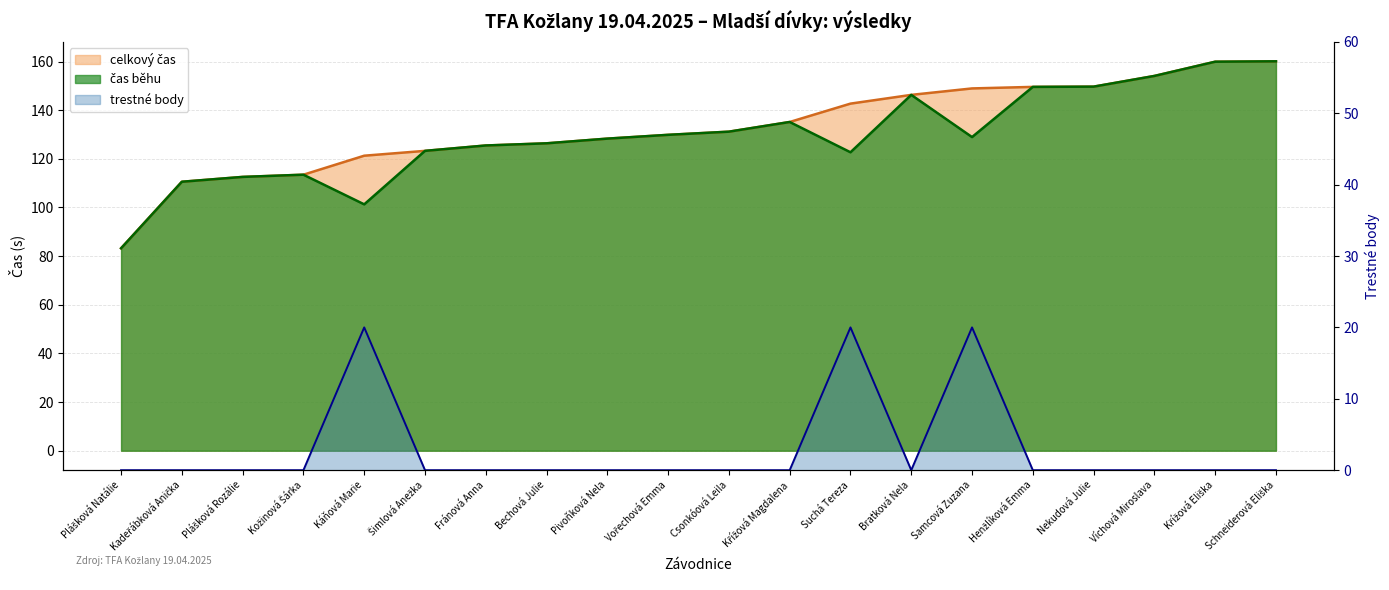

Reading left to right, what are all the values shown in this chart?

celkový čas: 83.2	110.6	112.6	113.5	121.3	123.3	125.5	126.4	128.3	129.9	131.2	135.2	142.7	146.3	148.9	149.6	149.7	154.1	159.9	160.1
čas běhu: 83.2	110.6	112.6	113.5	101.3	123.3	125.5	126.4	128.3	129.9	131.2	135.2	122.7	146.3	128.9	149.6	149.7	154.1	159.9	160.1
trestné body: 0.0	0.0	0.0	0.0	20.0	0.0	0.0	0.0	0.0	0.0	0.0	0.0	20.0	0.0	20.0	0.0	0.0	0.0	0.0	0.0